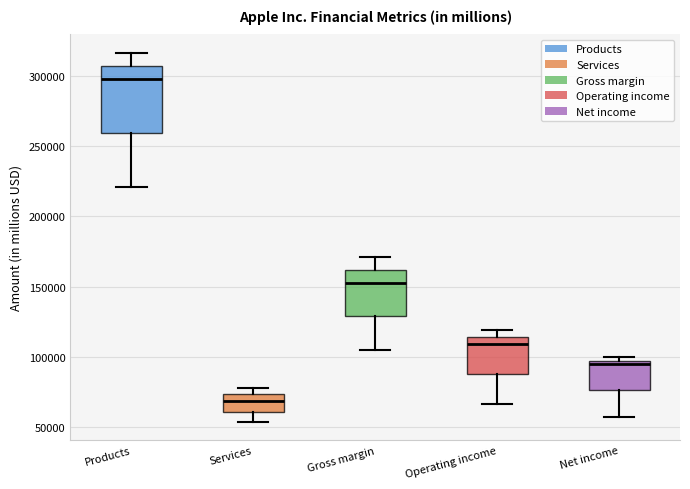

Comparing the boxes themselves (not the whiskers), which one is the tallest?

Products